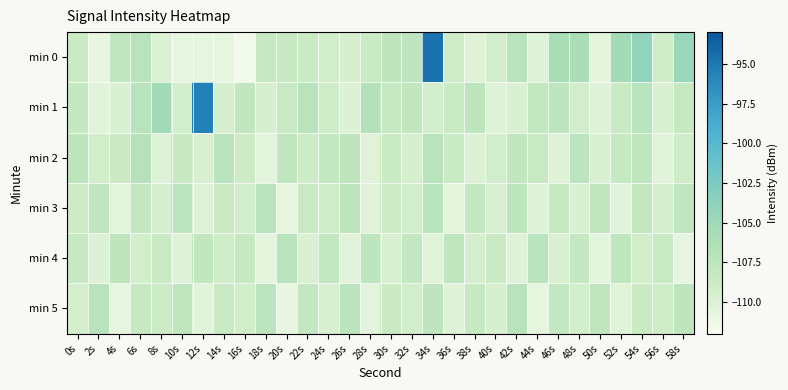

Which series has the widest spread of values?

min 0